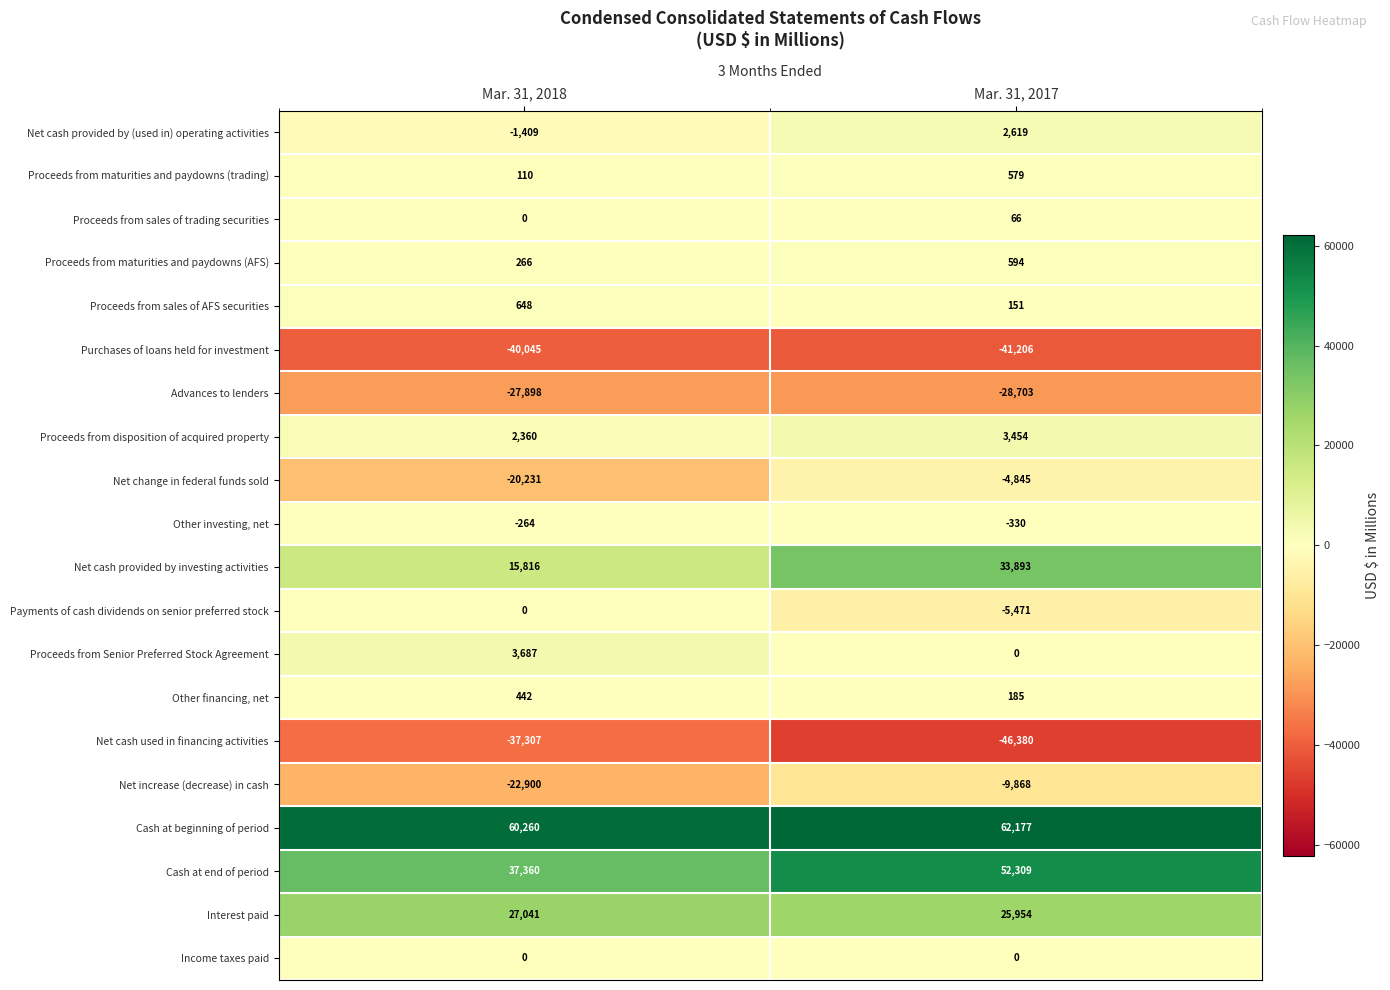

What is the spread (max minus min) of values at Mar. 31, 2017?

108557